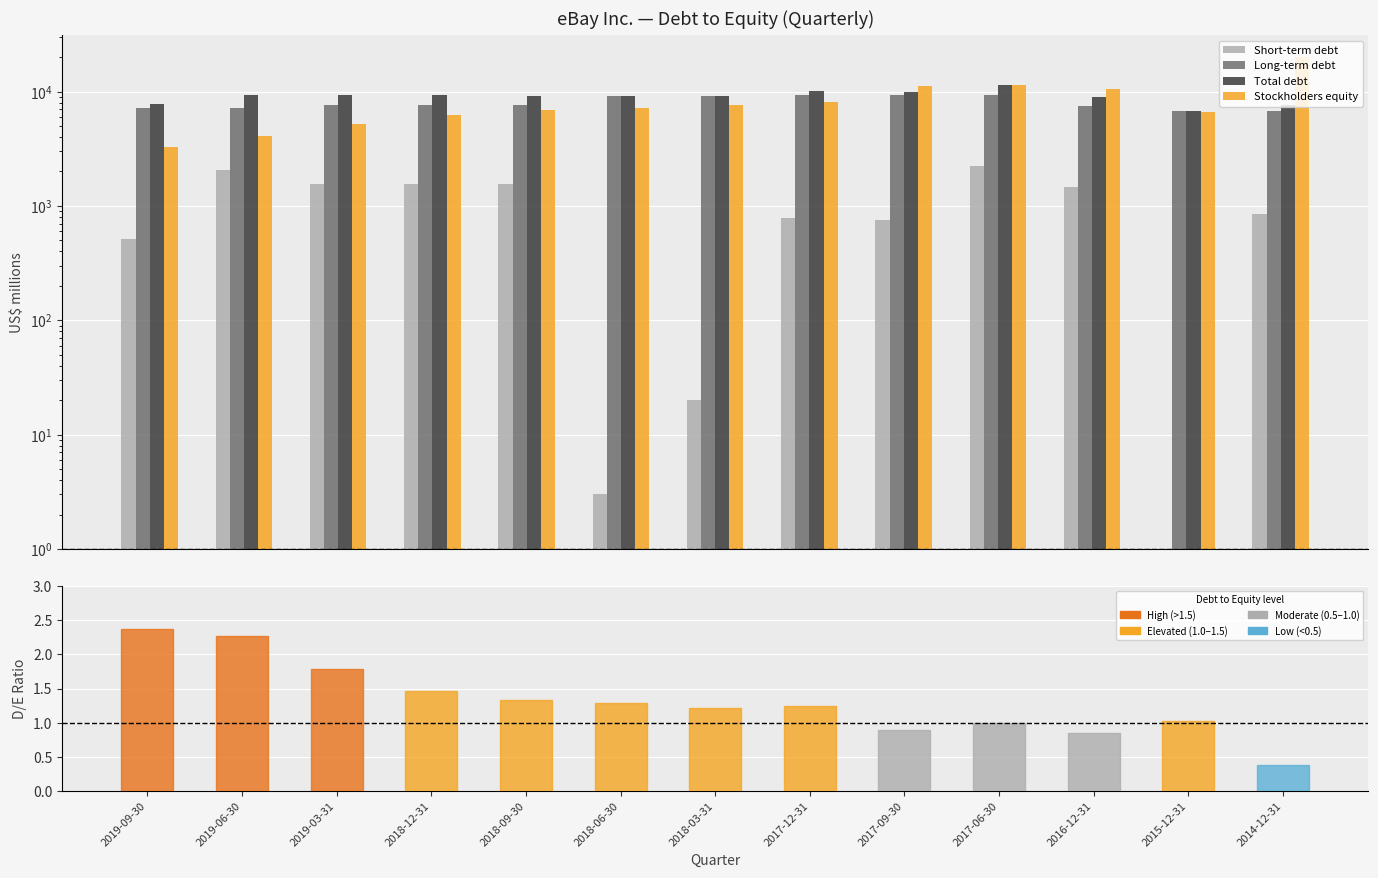

Which series has the largest total across all categories?

Total debt